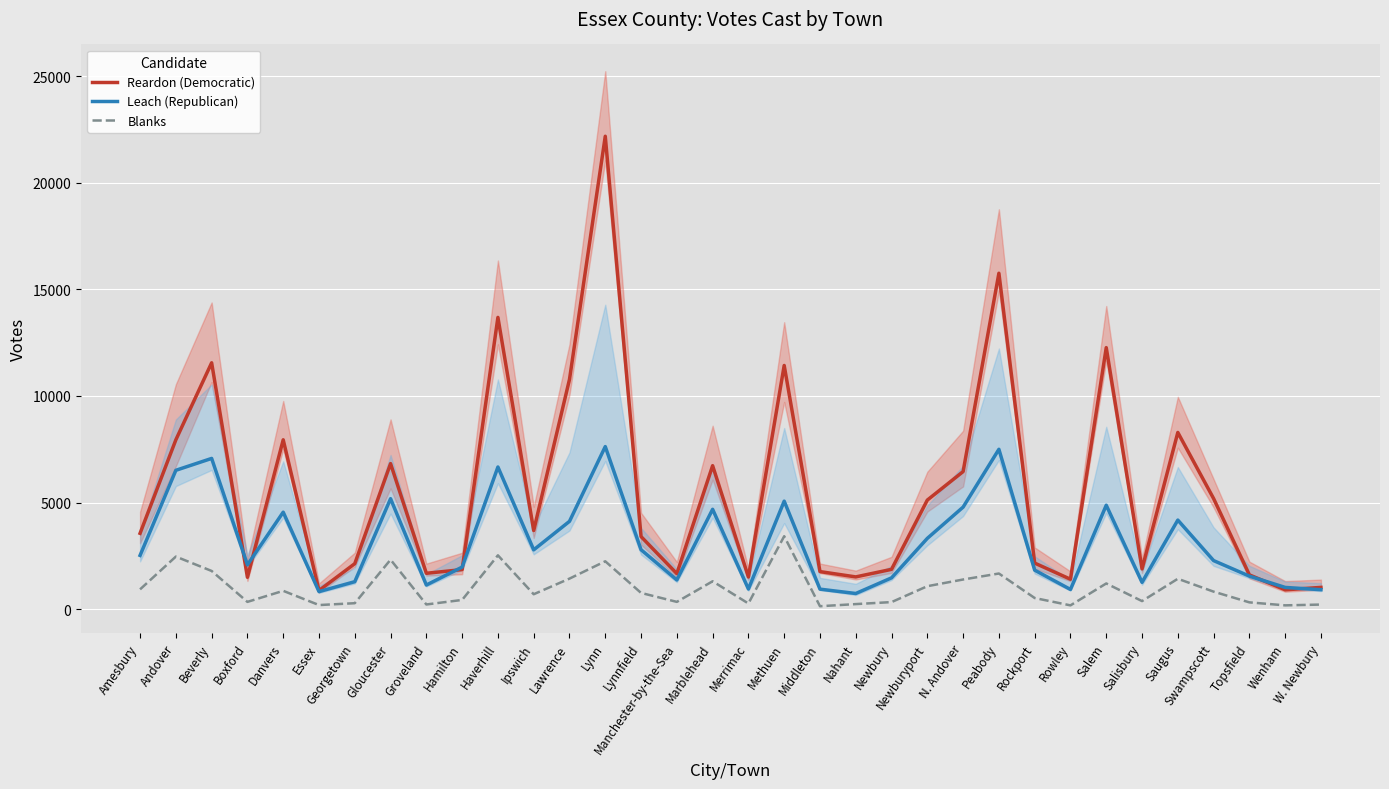

What is the label of the 25th point from the right?

Hamilton